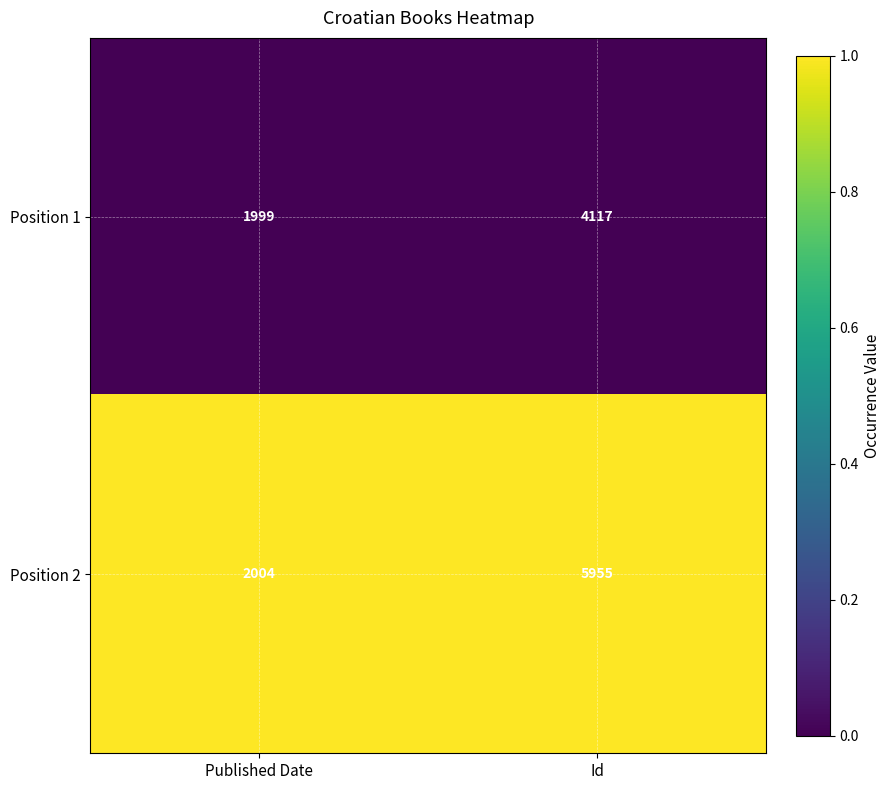

Reading left to right, extract all data points from this chart.

Position 1: 1999	4117
Position 2: 2004	5955